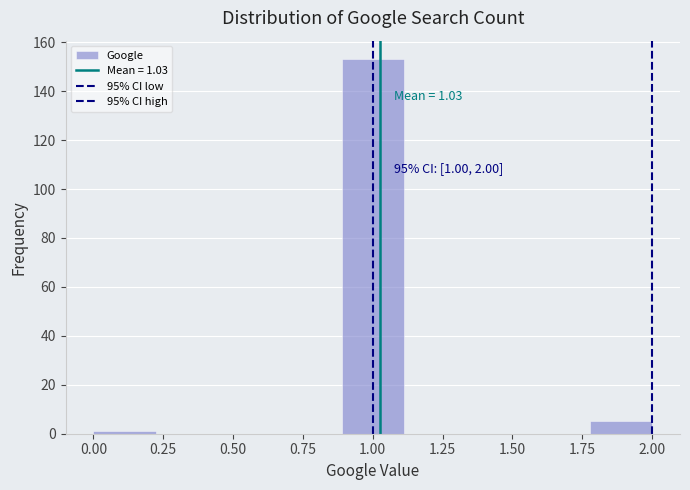

Which range on the x-axis has the tallest bar?

0.90 to 1.10